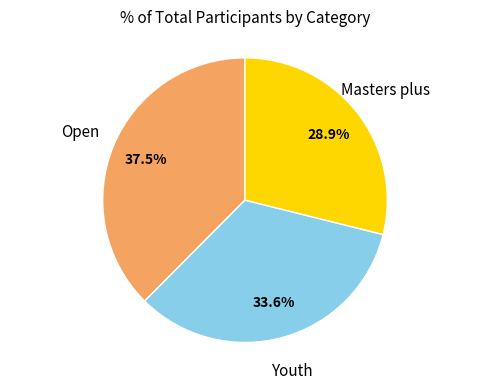

Is there any slice that represents more than half of the pie?

No